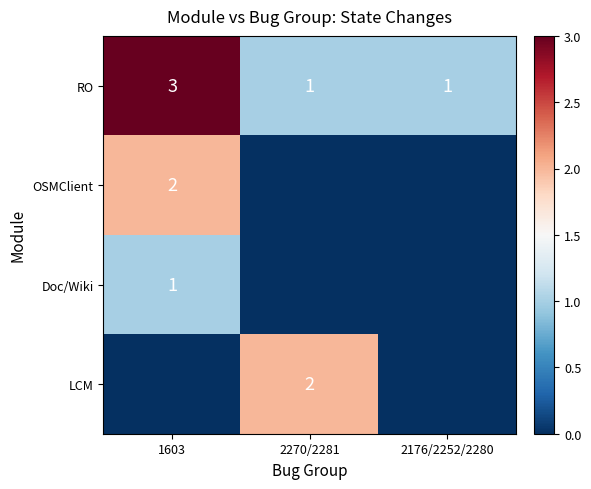

What is the sum of the RO values at 2176/2252/2280 and 2270/2281?

2